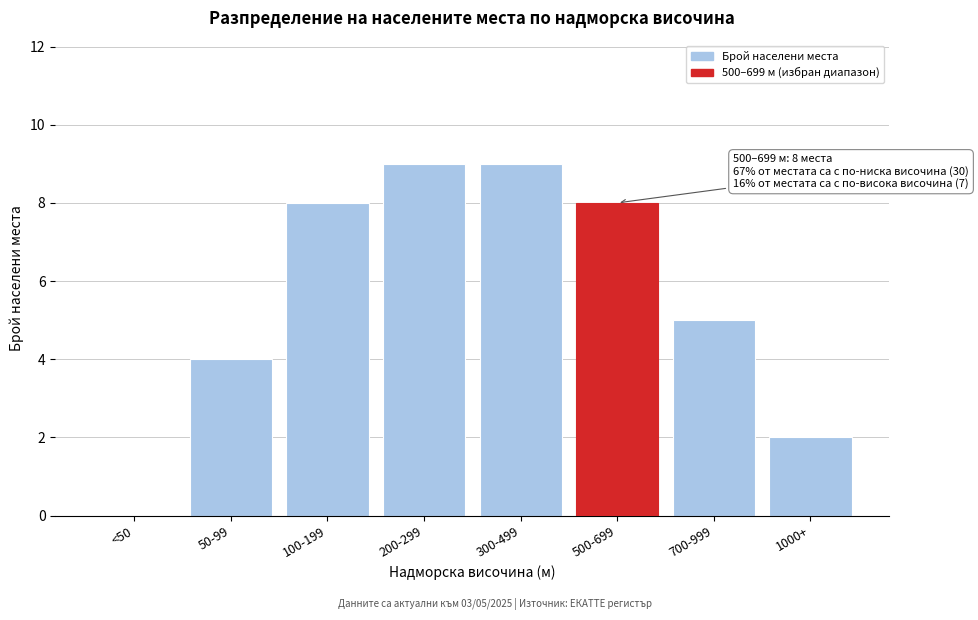

Reading right to left, list all the values displayed in this chart.

1000+=2	700-999=5	500-699=8	300-499=9	200-299=9	100-199=8	50-99=4	<50=0